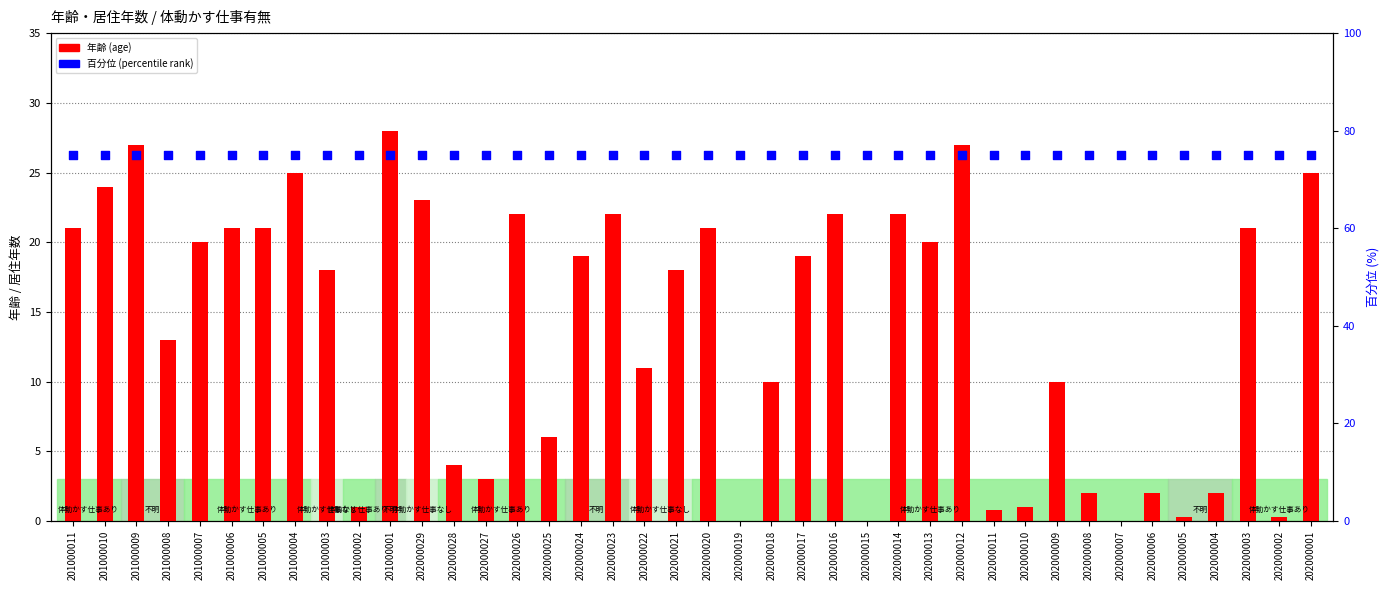

Which series has the largest total across all categories?

百分位 (percentile)